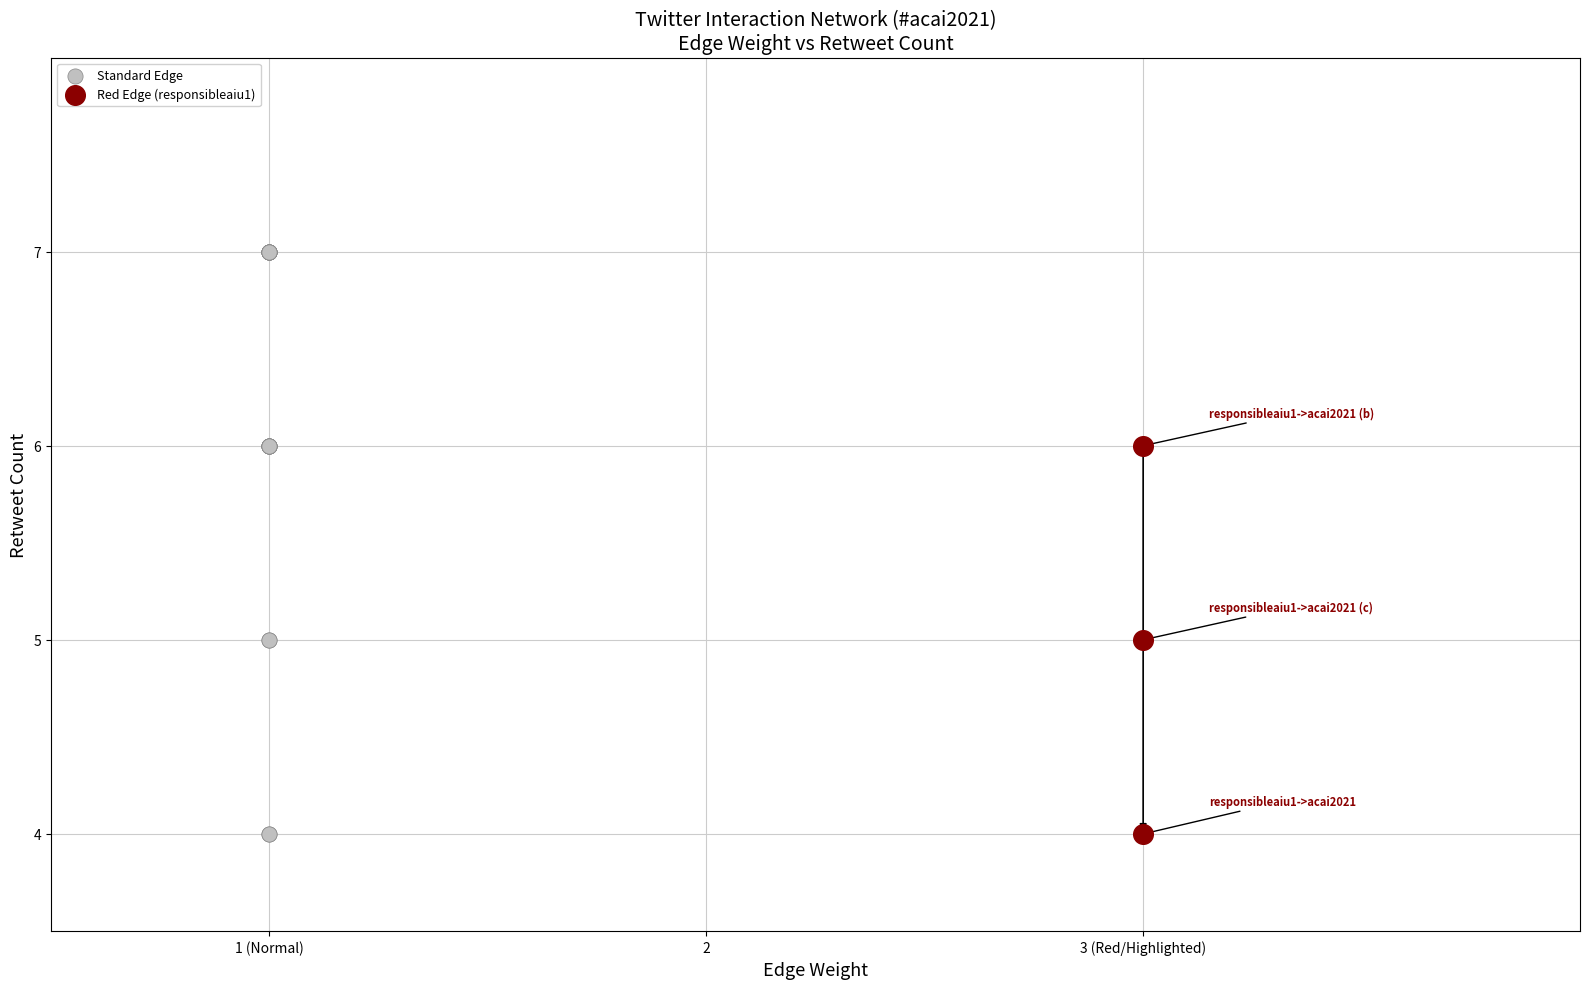

Which series contains the highest Y value?

Standard Edge